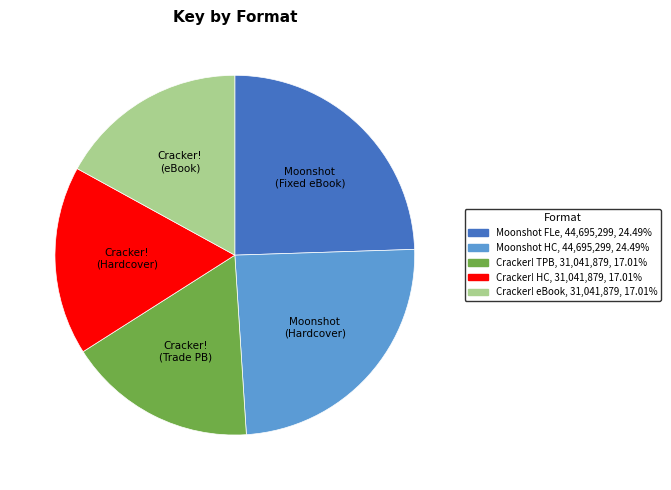

How many slices are in this pie chart?

5